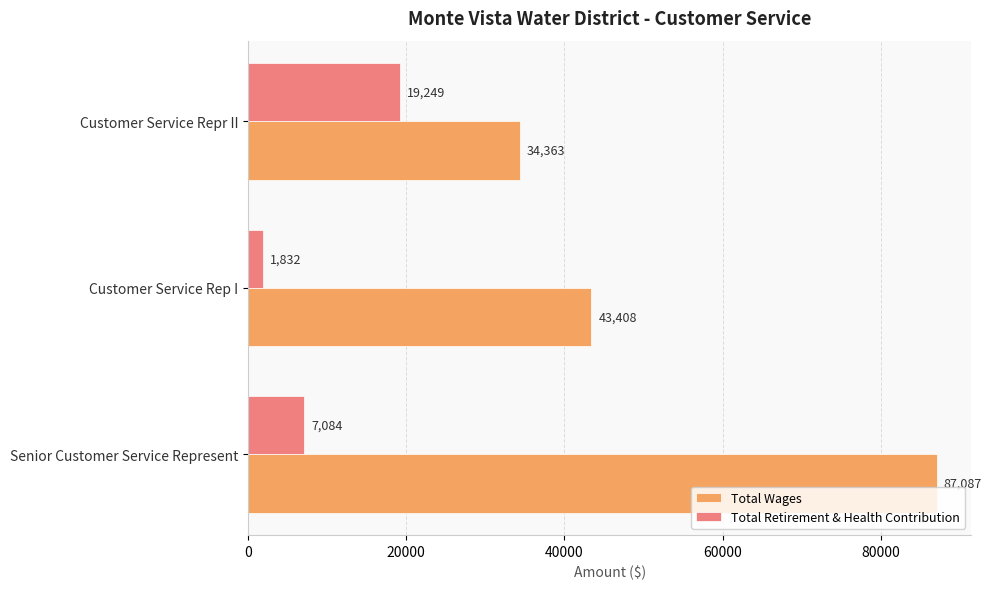

Rank the categories by Total Retirement & Health Contribution value from highest to lowest.

Customer Service Repr II, Senior Customer Service Represent, Customer Service Rep I